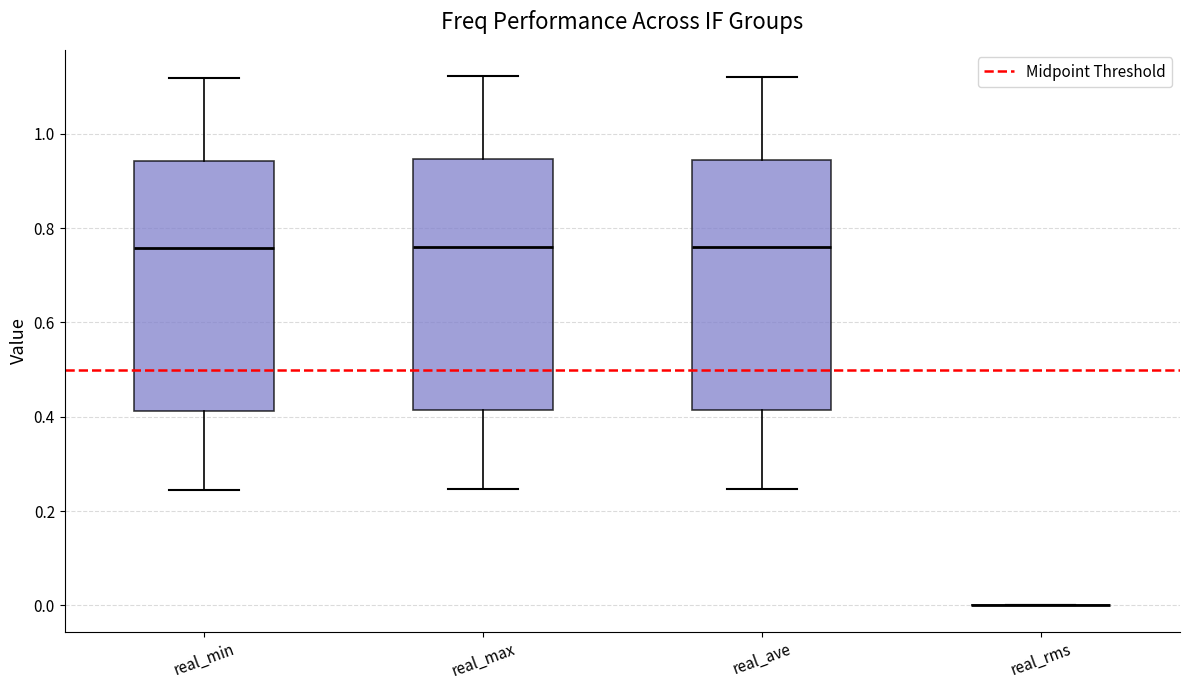

Reading left to right, read every box against the y-axis: the position of its median line, the range the box covers, and the ends of its whiskers. The values are not printed on the chart, so give them approximately, as read against the axis.

real_min: median 0.76, box 0.42 to 0.94, whiskers 0.24 to 1.12
real_max: median 0.76, box 0.42 to 0.94, whiskers 0.24 to 1.12
real_ave: median 0.76, box 0.42 to 0.94, whiskers 0.24 to 1.12
real_rms: box collapsed to a line at 0.00, whiskers 0.00 to 0.00